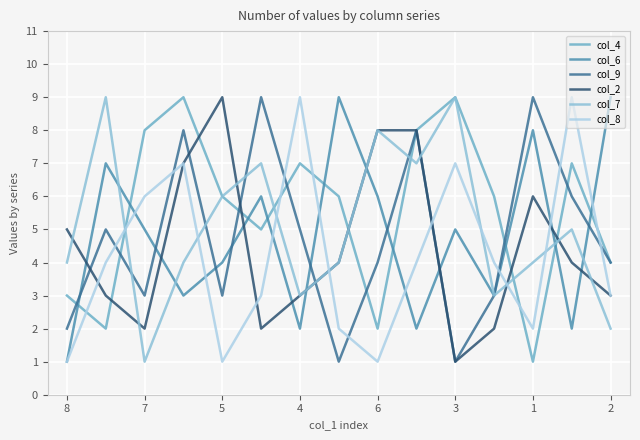

Is this an area chart (filled region under the line)?

No